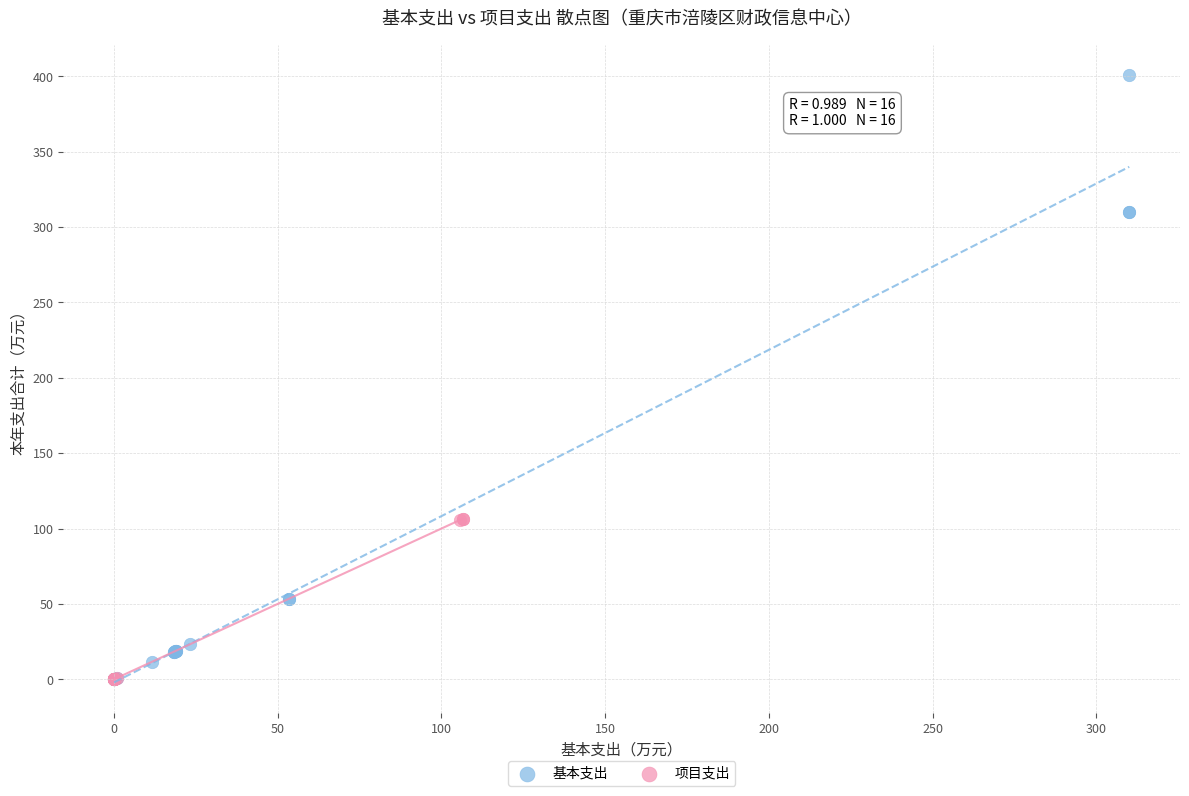

Which series reaches the maximum Y coordinate?

基本支出